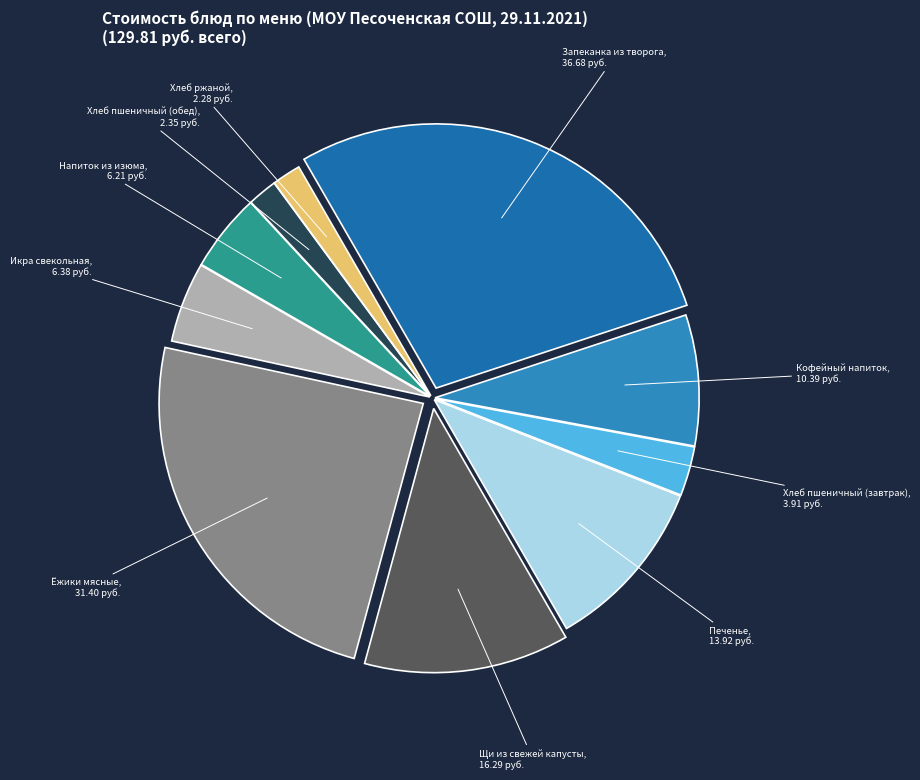

Is there a majority slice in this chart?

No